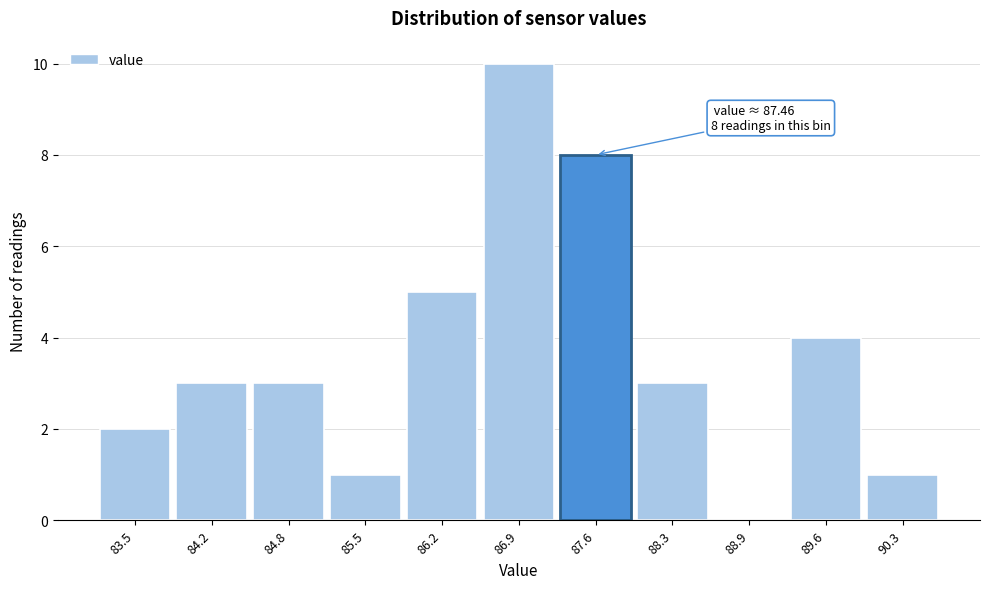

Which range on the x-axis has the tallest bar?

86.6 to 87.2